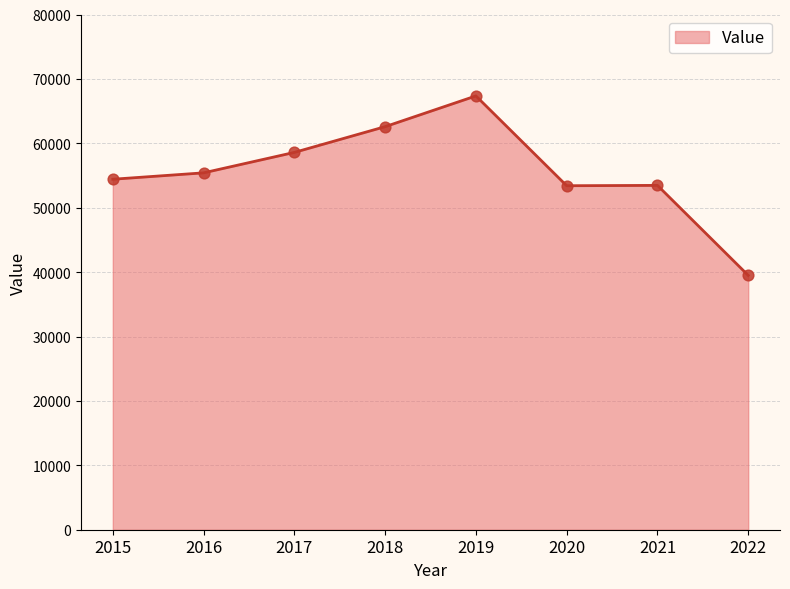

Approximately how many times larger is the value at 2016 compared to 2020?

1.0